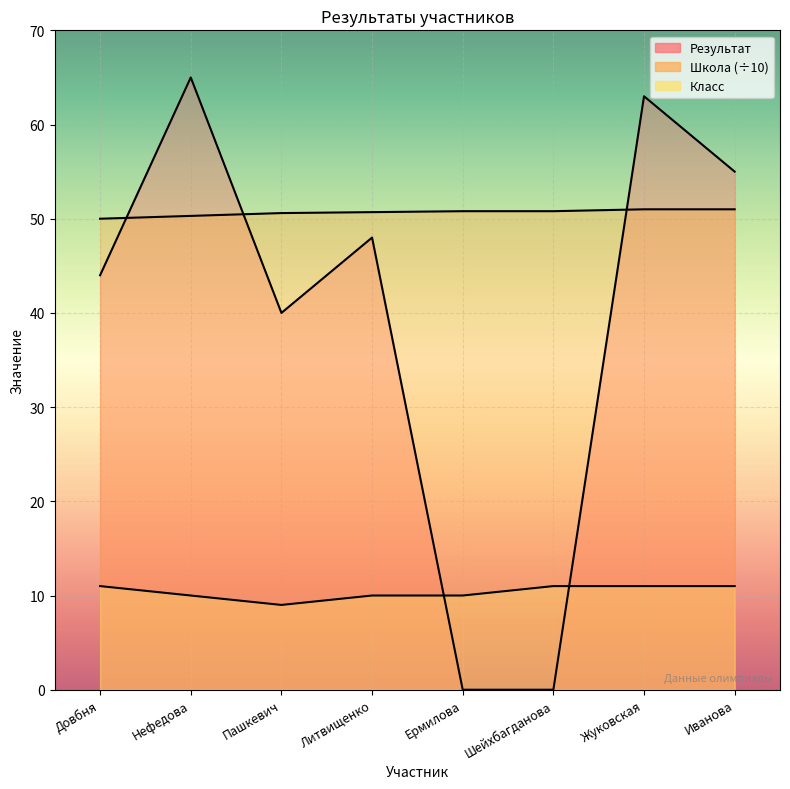

Which series has the largest total across all categories?

Школа